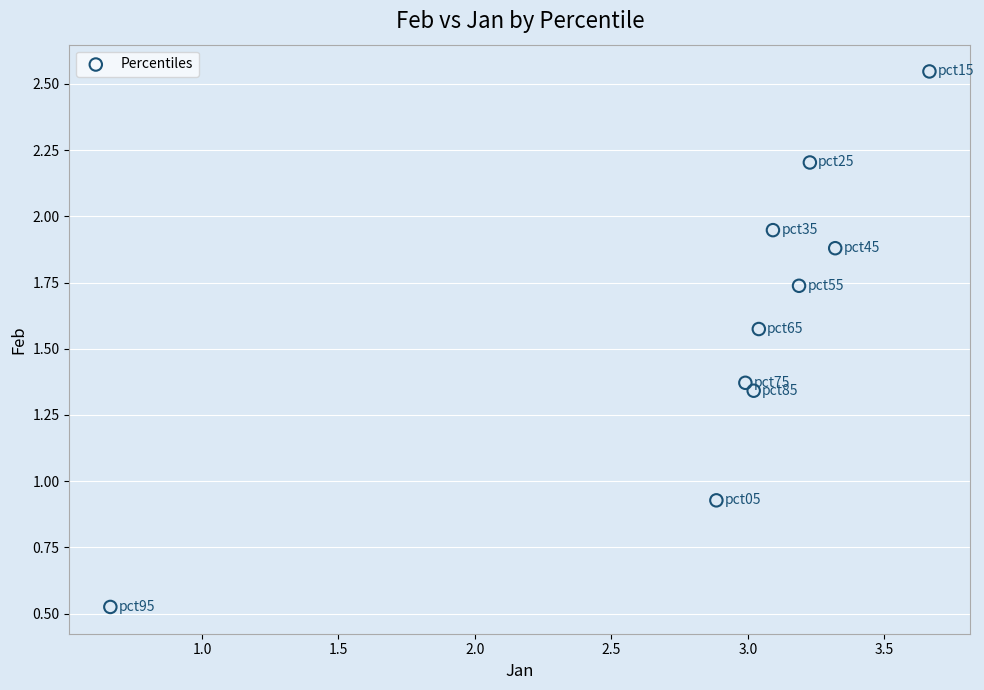

What is the average X value?

2.9